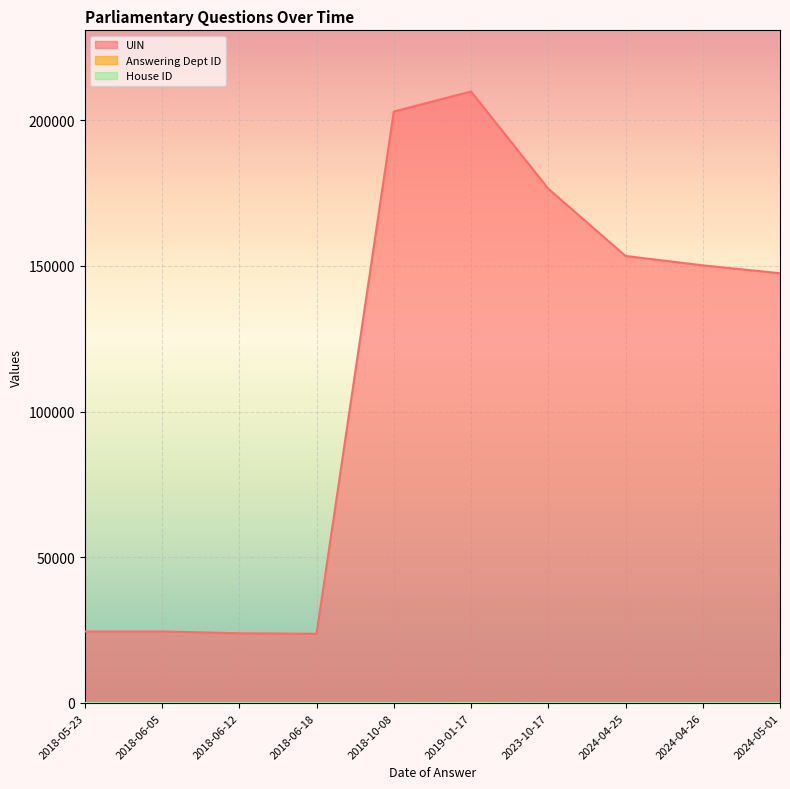

Which series has the largest range (max minus min)?

UIN